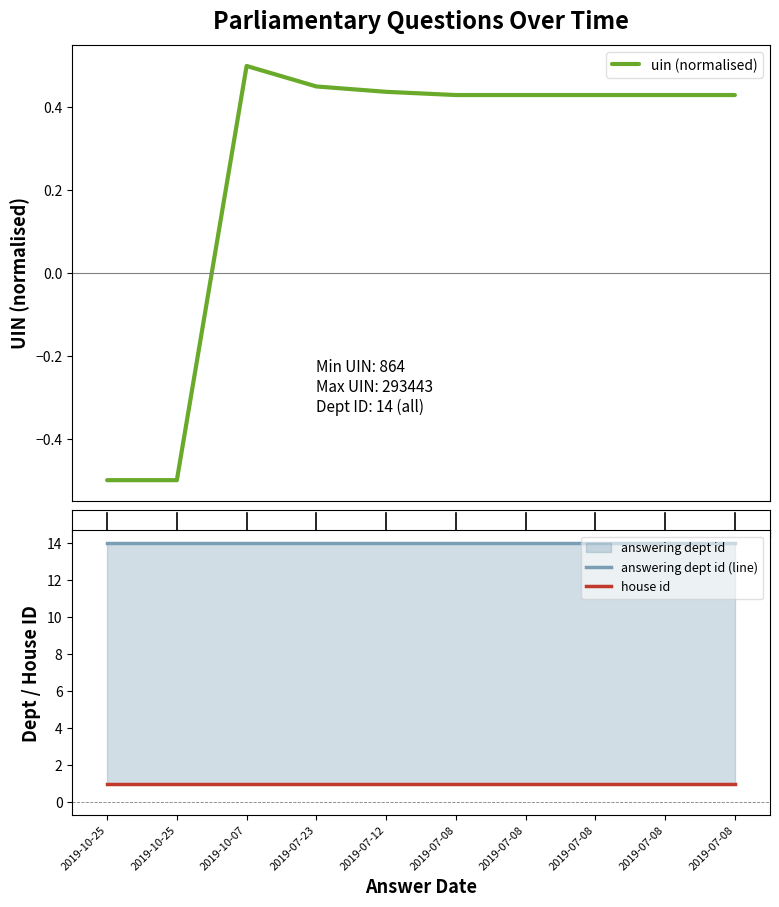

What is the total value across all series at 2019-07-08?

15.4